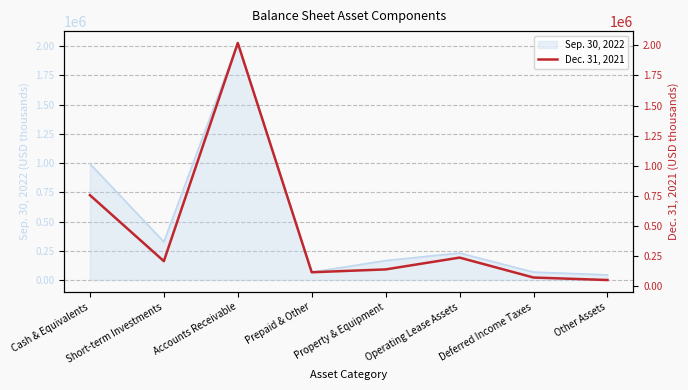

Approximately how many times larger is the value at Prepaid & Other compared to Accounts Receivable?

0.1